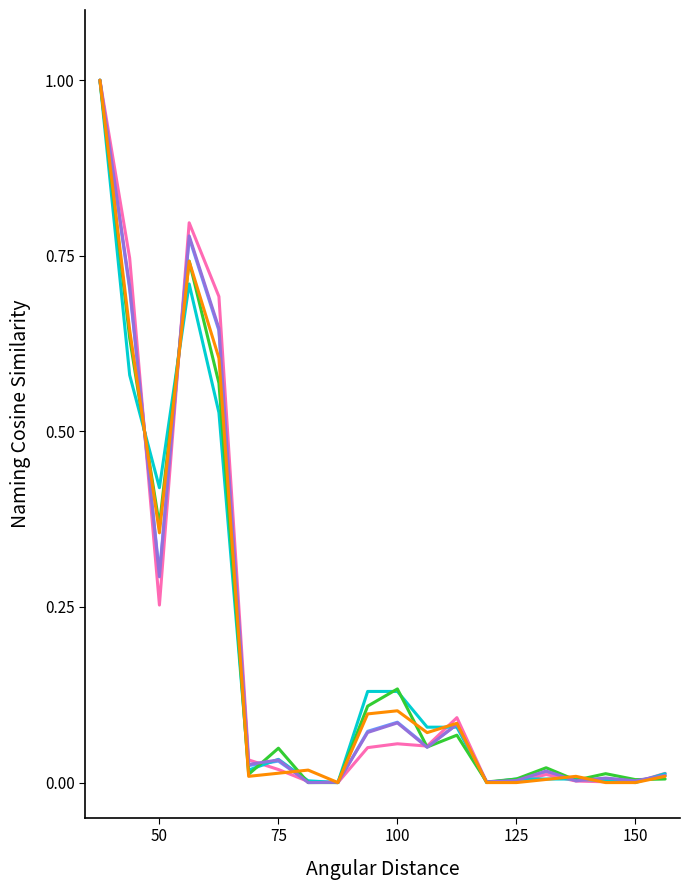

What is the greatest value displayed?

1.0